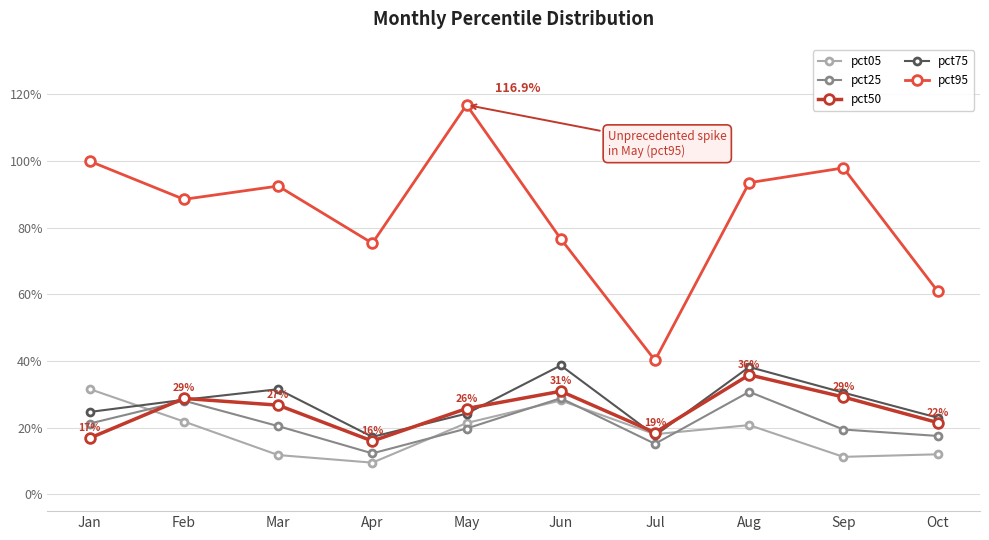

How many lines are shown in the chart?

5